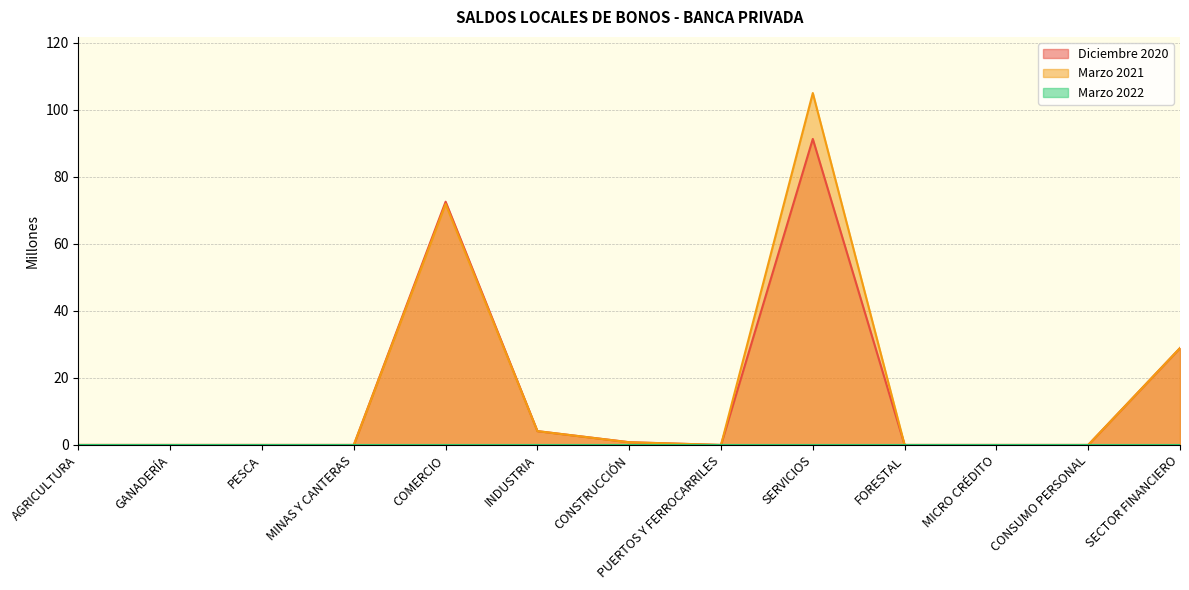

Which label corresponds to the largest value in the chart?

SERVICIOS